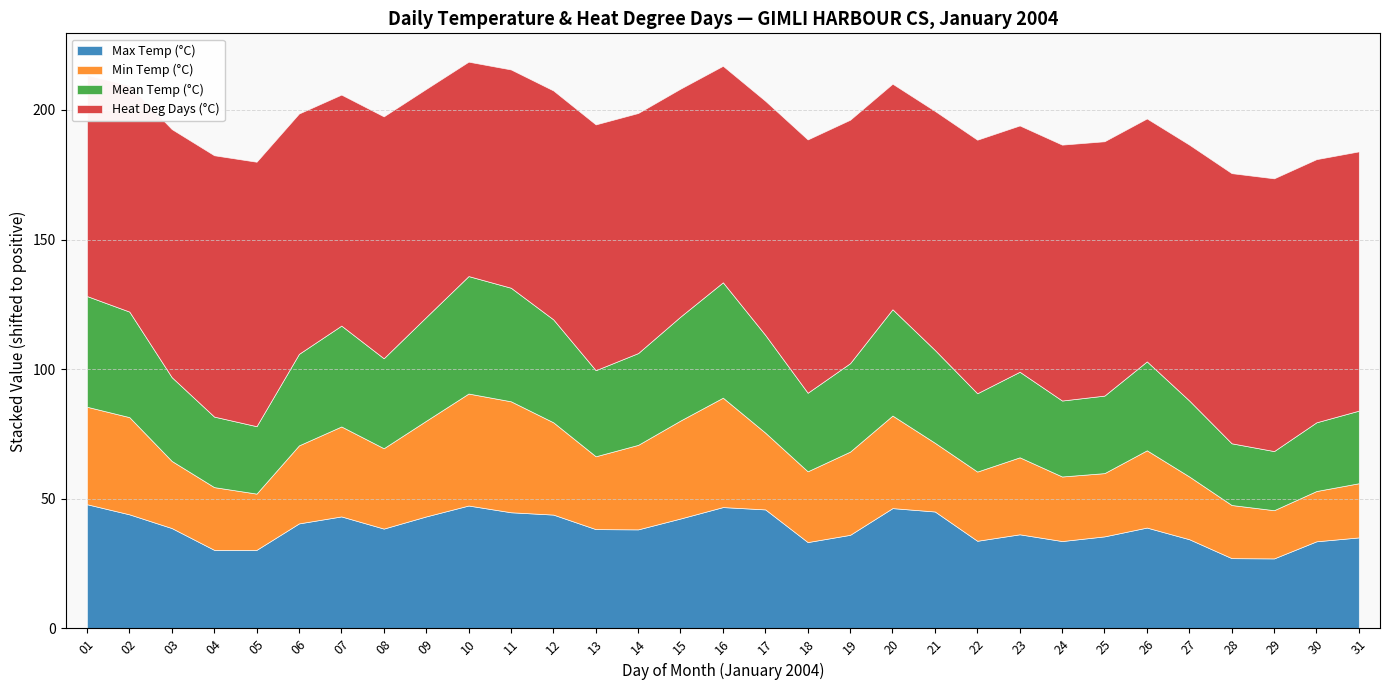

Count the number of data series in this chart.

4